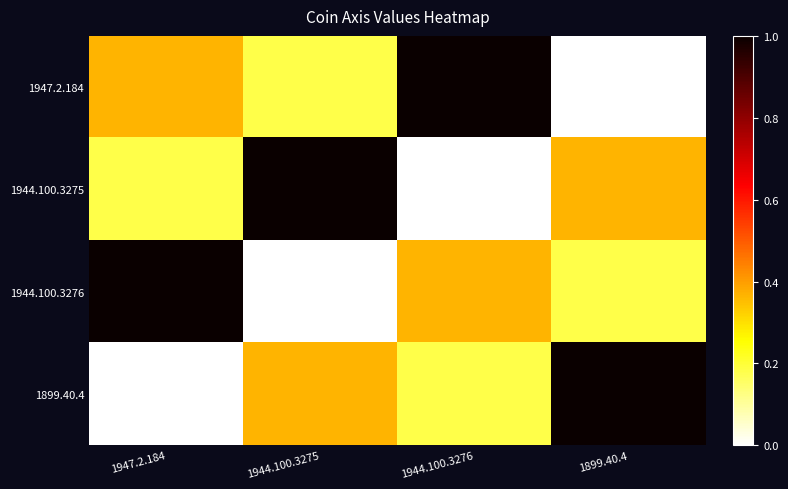

Reading left to right, extract all data points from this chart.

1947.2.184: 1947.2.184=0.4	1944.100.3275=0.2	1944.100.3276=1.0	1899.40.4=0.0
1944.100.3275: 1947.2.184=0.2	1944.100.3275=1.0	1944.100.3276=0.0	1899.40.4=0.4
1944.100.3276: 1947.2.184=1.0	1944.100.3275=0.0	1944.100.3276=0.4	1899.40.4=0.2
1899.40.4: 1947.2.184=0.0	1944.100.3275=0.4	1944.100.3276=0.2	1899.40.4=1.0